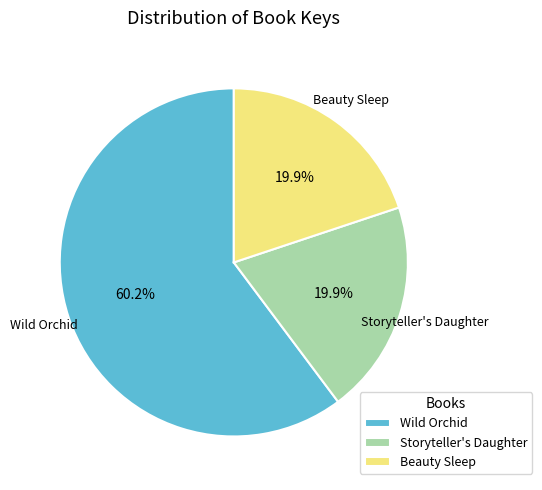

Count the number of slices in the pie.

3